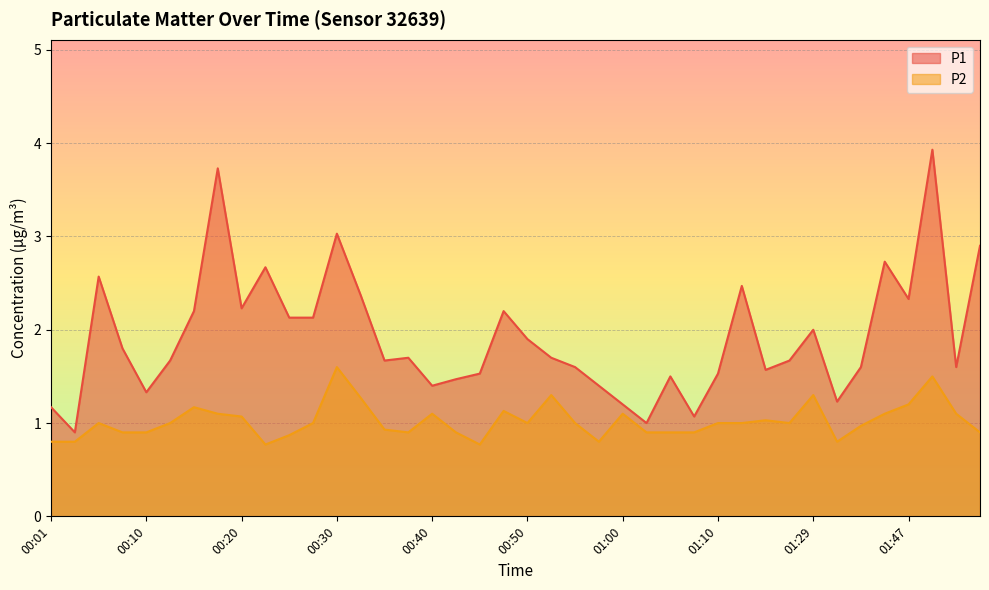

Reading left to right, what are all the values shown in this chart?

P1: 1.2	0.9	2.6	1.8	1.3	1.7	2.2	3.7	2.2	2.7	2.1	2.1	3.0	2.4	1.7	1.7	1.4	1.5	1.5	2.2	1.9	1.7	1.6	1.4	1.2	1.0	1.5	1.1	1.5	2.5	1.6	1.7	2.0	1.2	1.6	2.7	2.3	3.9	1.6	2.9
P2: 0.8	0.8	1.0	0.9	0.9	1.0	1.2	1.1	1.1	0.8	0.9	1.0	1.6	1.3	0.9	0.9	1.1	0.9	0.8	1.1	1.0	1.3	1.0	0.8	1.1	0.9	0.9	0.9	1.0	1.0	1.0	1.0	1.3	0.8	1.0	1.1	1.2	1.5	1.1	0.9